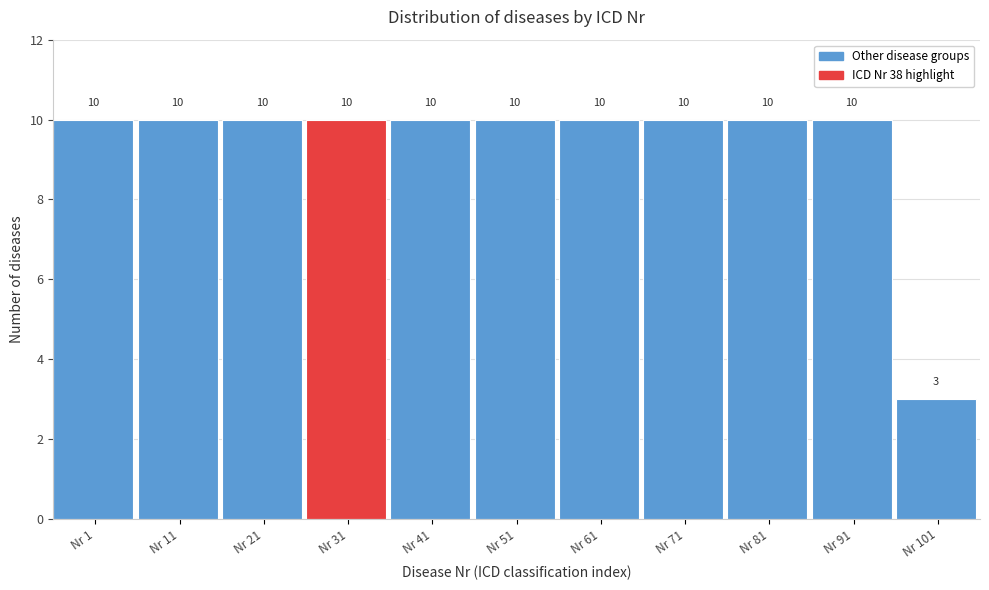

Reading left to right, transcribe all the data shown in this chart.

10	10	10	10	10	10	10	10	10	10	3